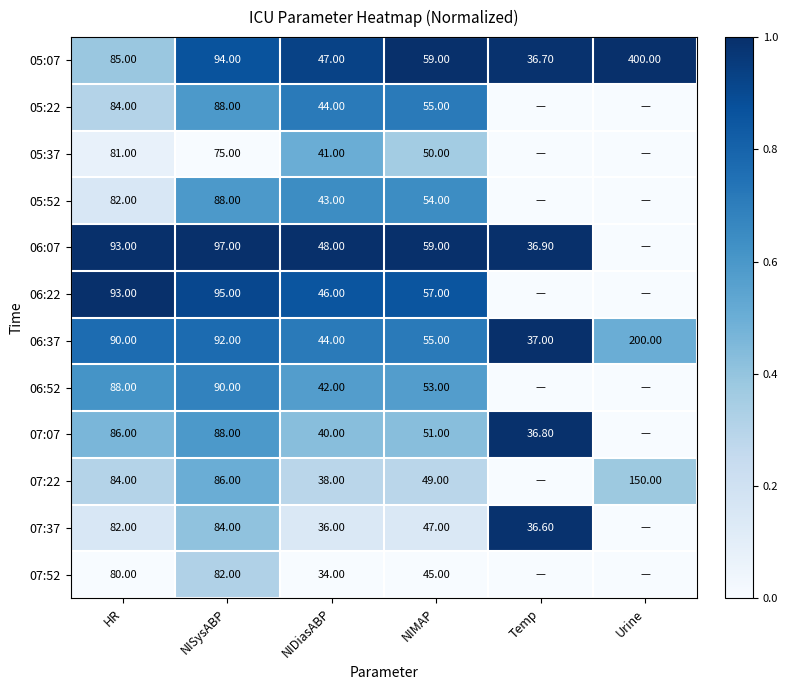

What is the difference between the second highest and minimum values in the 05:07 series?

57.3